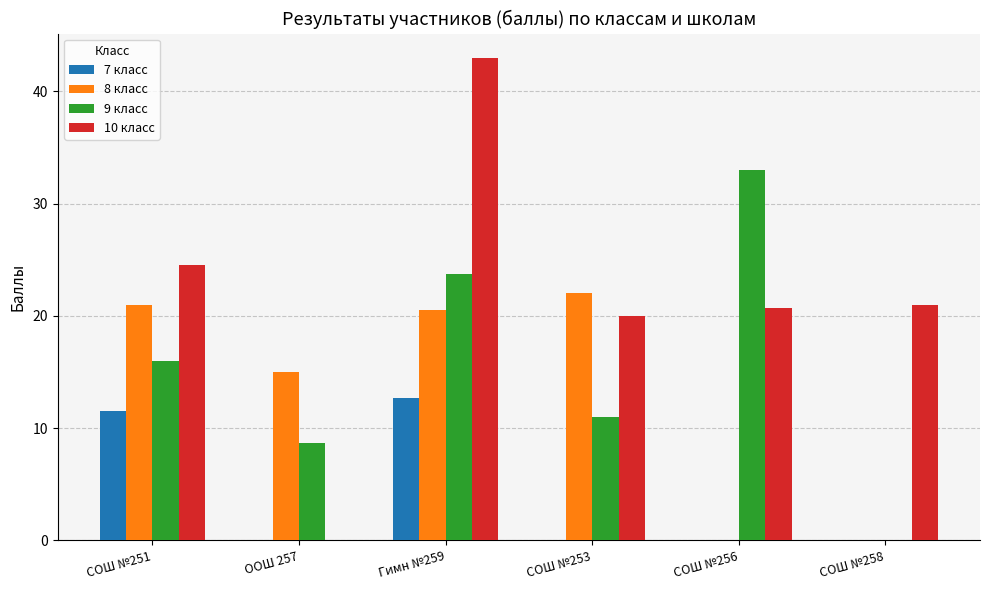

What is the total value across all series at Гимн №259?

99.9